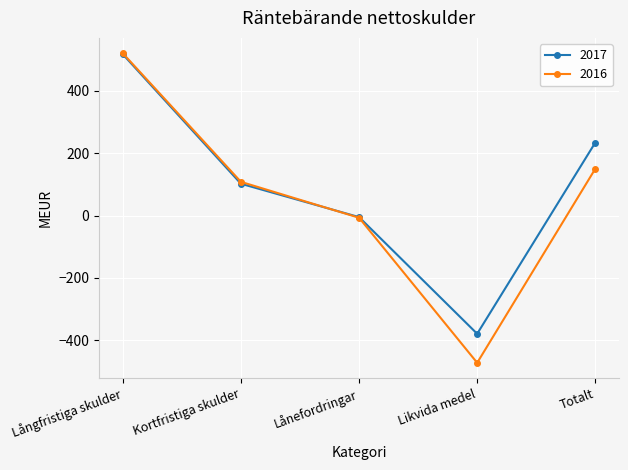

Is this an area chart (filled region under the line)?

No